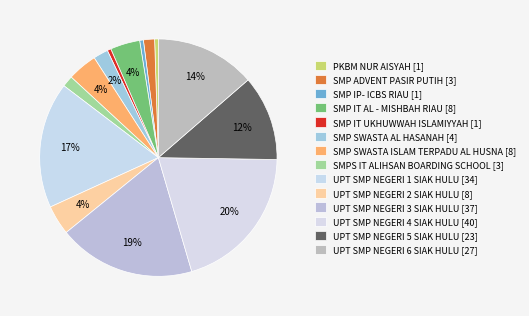

Is there any slice that represents more than half of the pie?

No